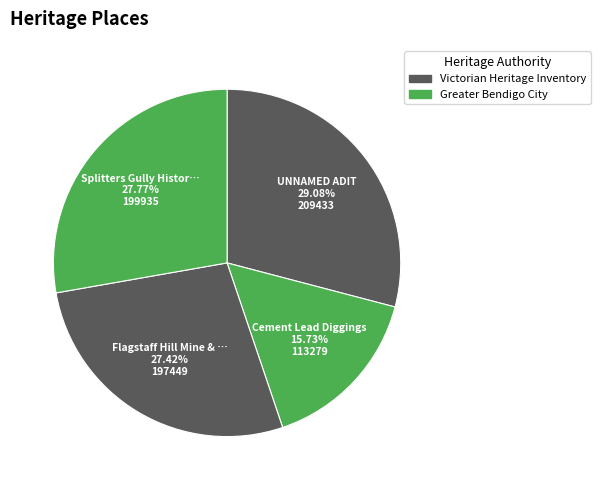

To the nearest percent, what is the average slice percentage?

25%